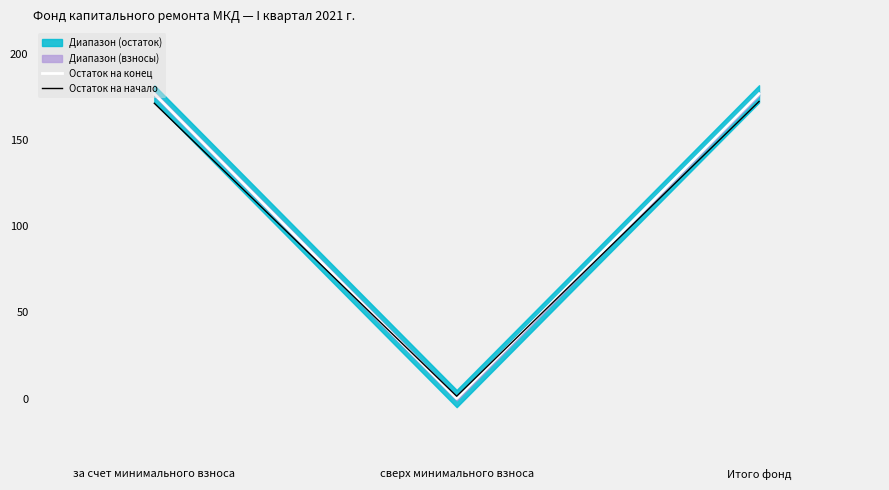

How many data points in Остаток на конец are less than 176?

1